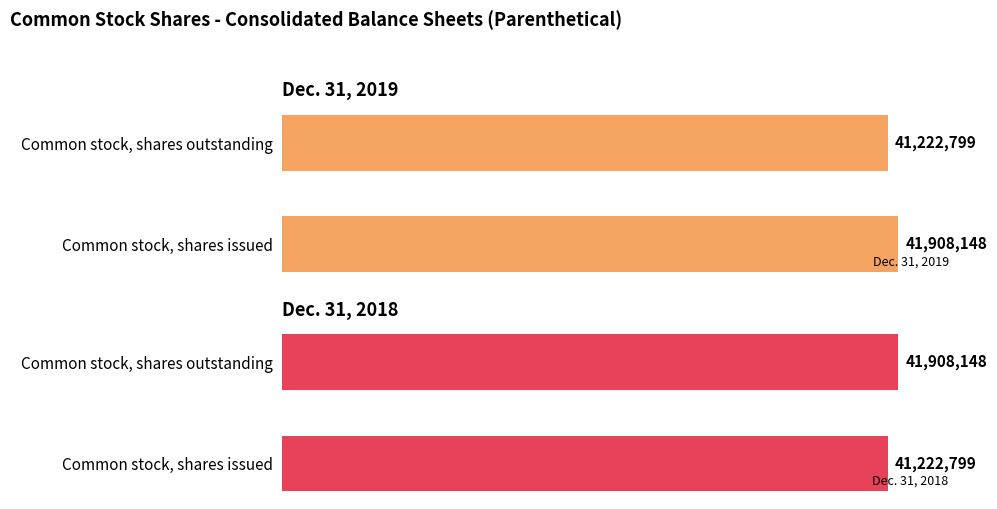

At which label does Dec. 31, 2018 reach its peak?

Common stock, shares outstanding